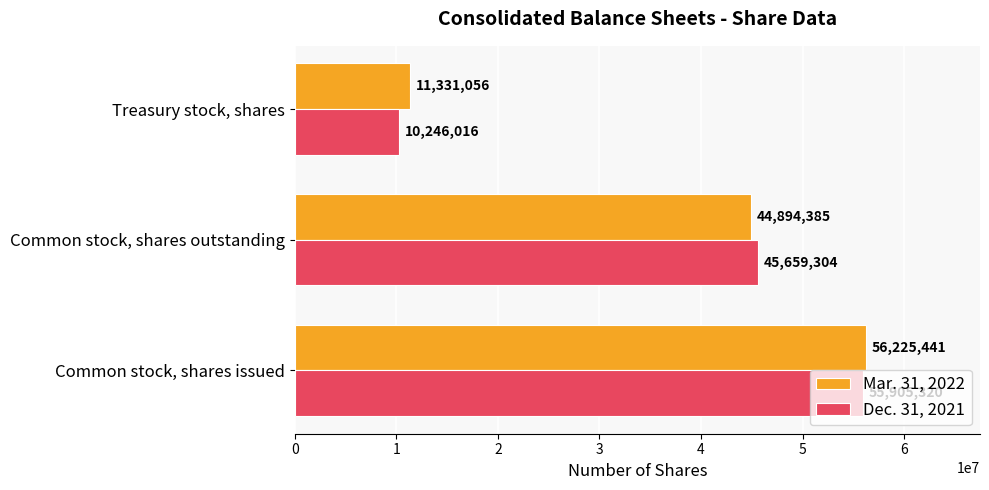

What is the sum of all Mar. 31, 2022 values?

112450882